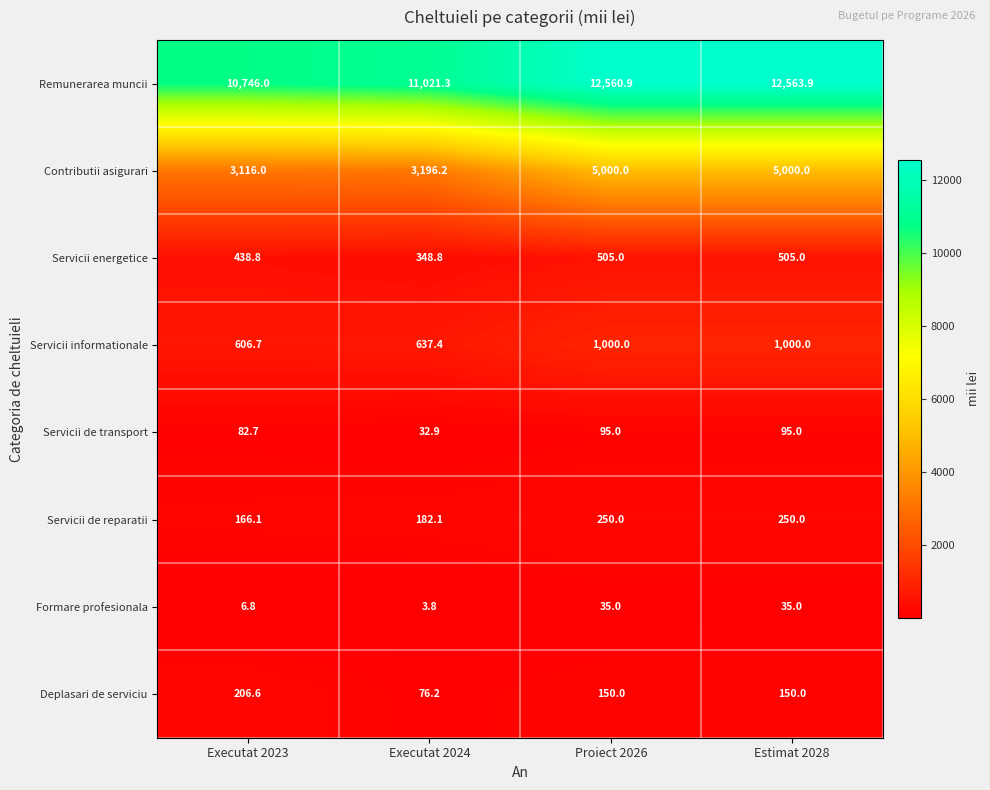

True or false: Servicii de transport has a value of 152.7 at Proiect 2026.

False